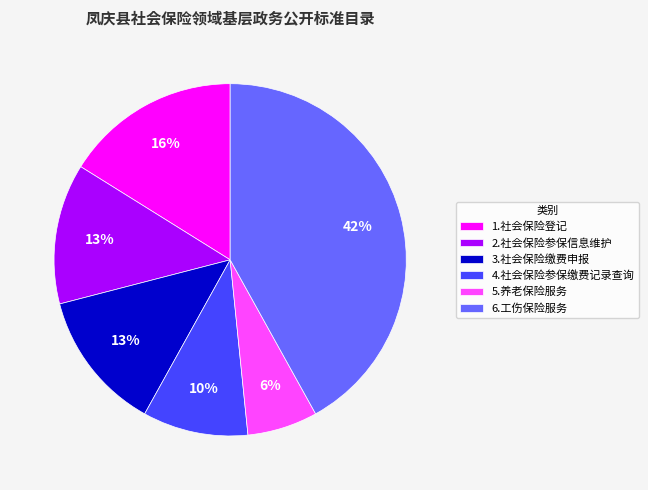

The 4.社会保险参保缴费记录查询 slice represents 10% of the pie. True or false?

True